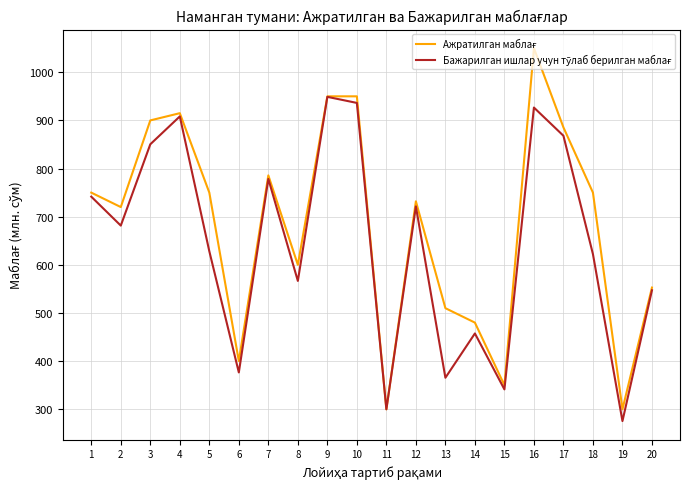

What is the difference between the highest and lowest values at 13?

144.5